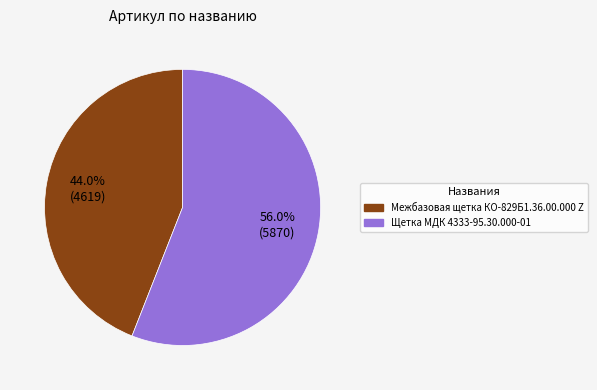

Combined, do Межбазовая щетка КО-829Б1.36.00.000 Z and Щетка МДК 4333-95.30.000-01 account for over 50%?

Yes